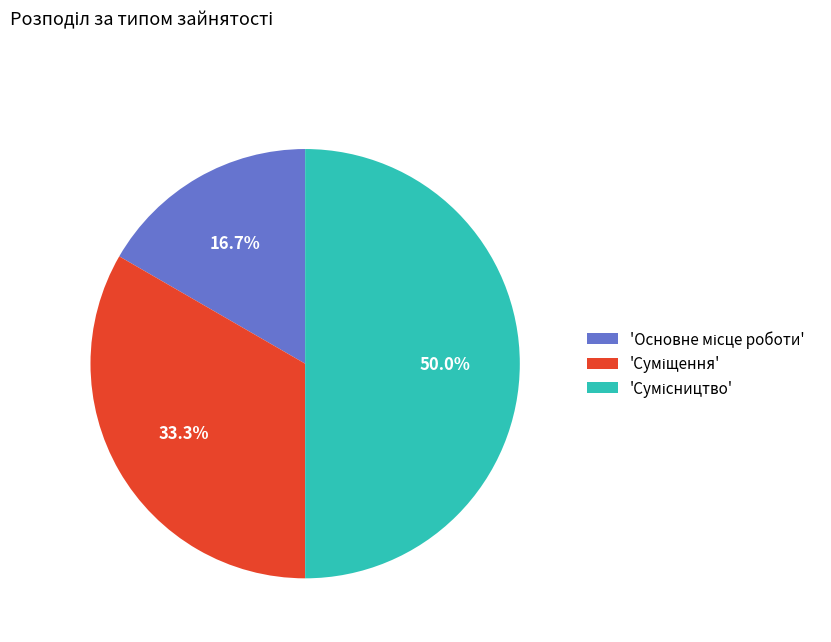

How many segments does this pie chart have?

3